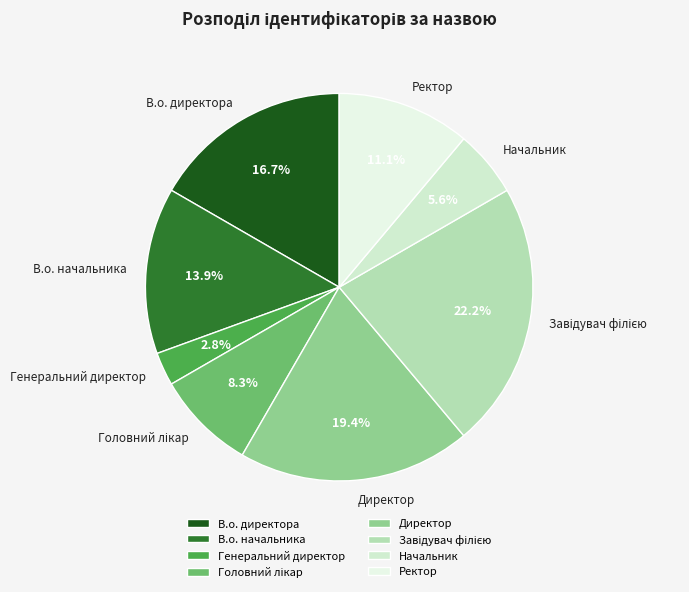

To the nearest percent, what is the difference between the Начальник and Директор slice percentages?

14%